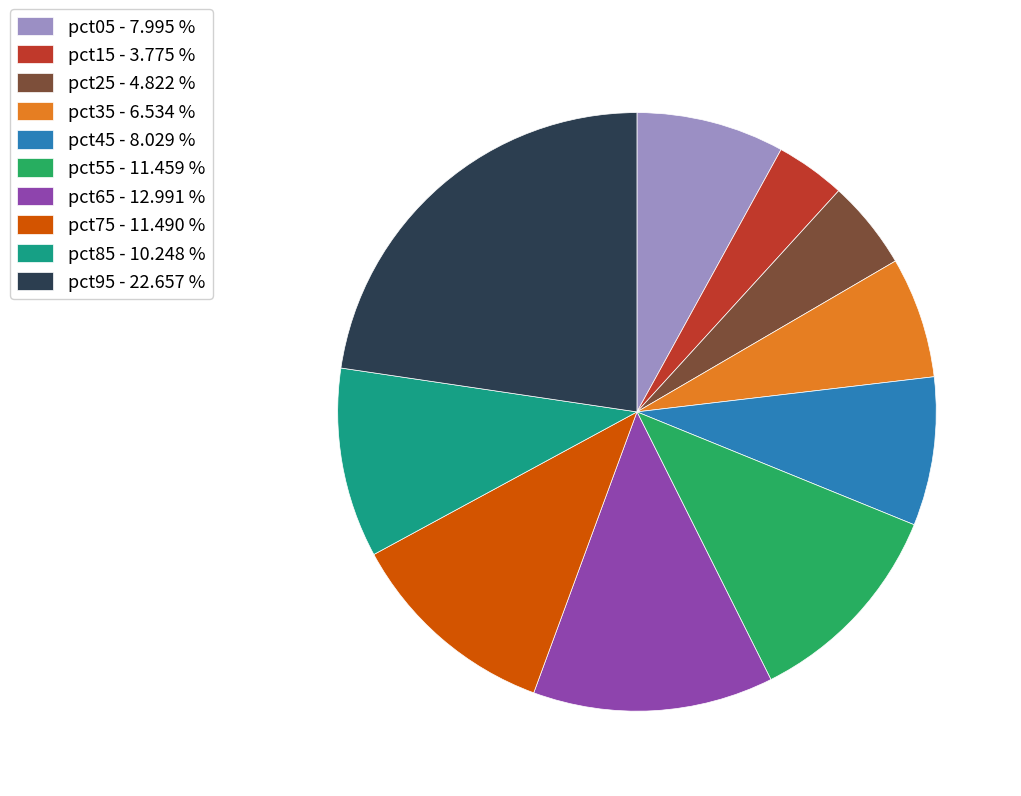

Is pct65 the majority of the pie?

No